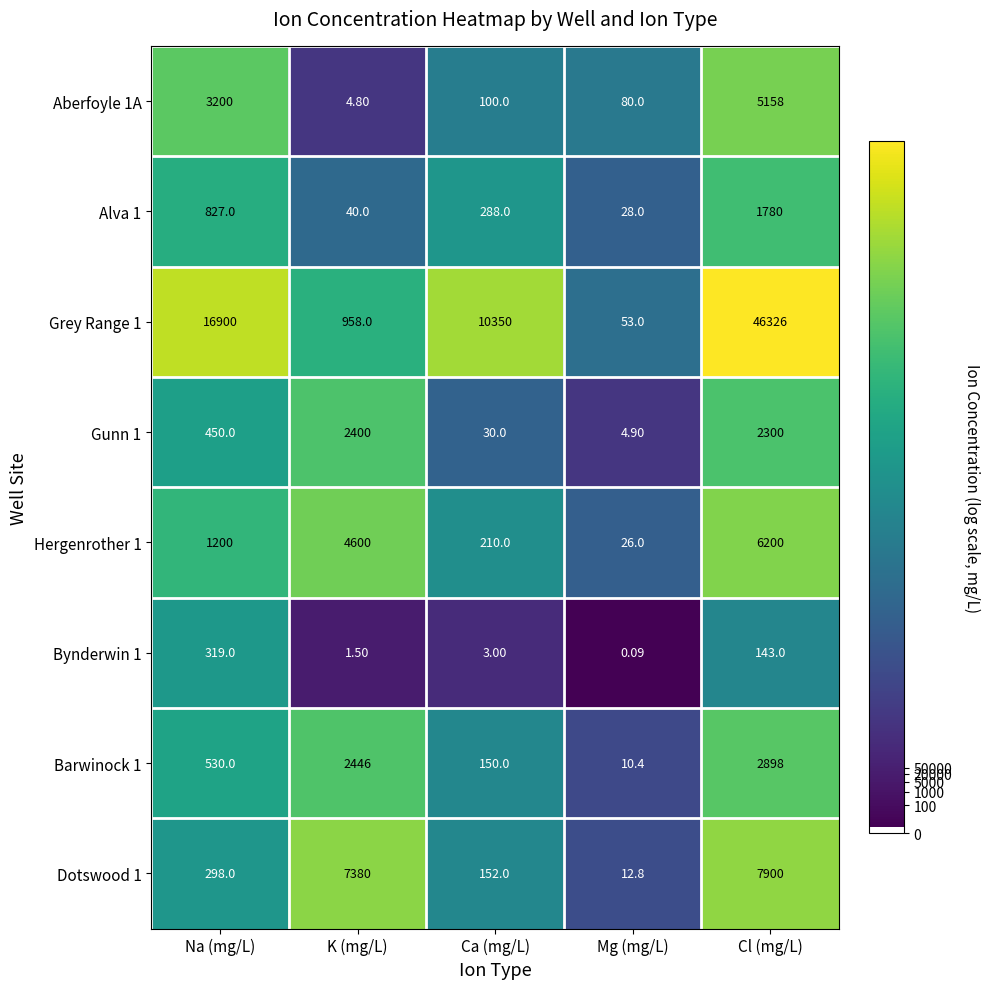

Rank the series by their maximum value, from highest to lowest.

Grey Range 1, Dotswood 1, Hergenrother 1, Aberfoyle 1A, Barwinock 1, Gunn 1, Alva 1, Bynderwin 1